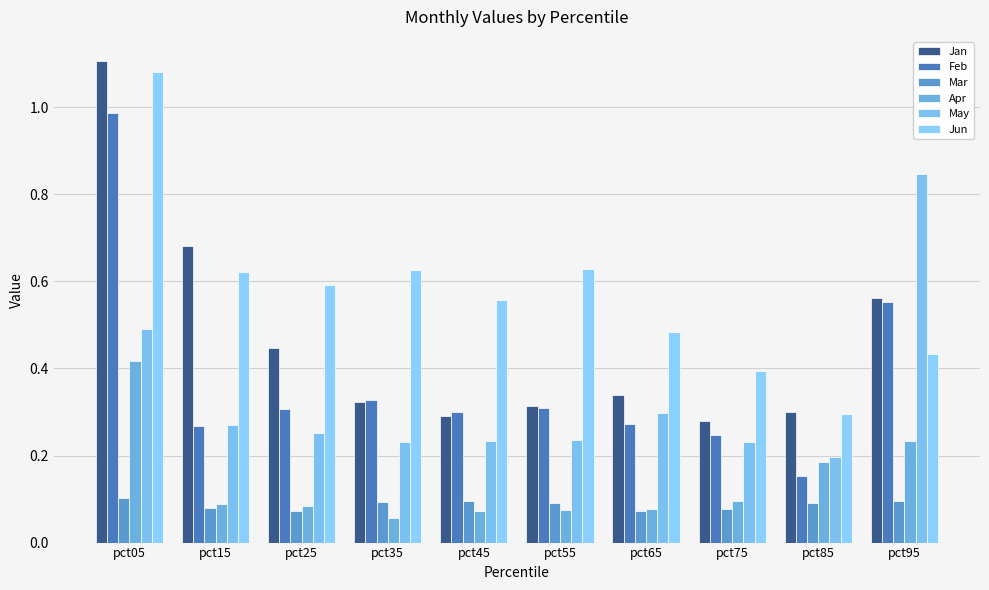

Which series changed the most between pct05 and pct75?

Jan